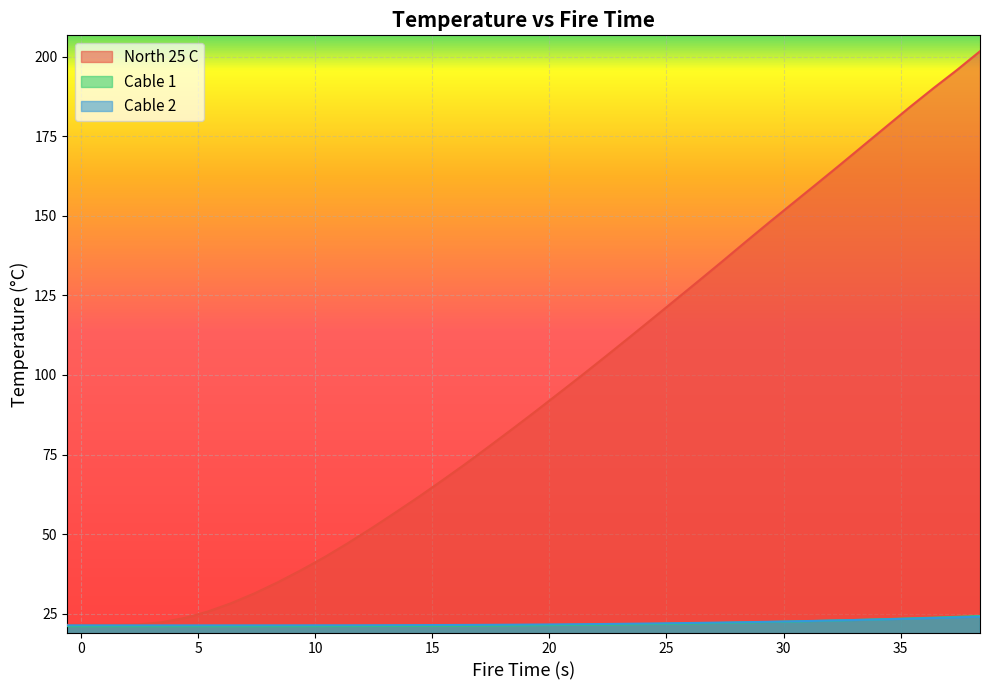

True or false: North 25 C and Cable 1 intersect in this chart.

False